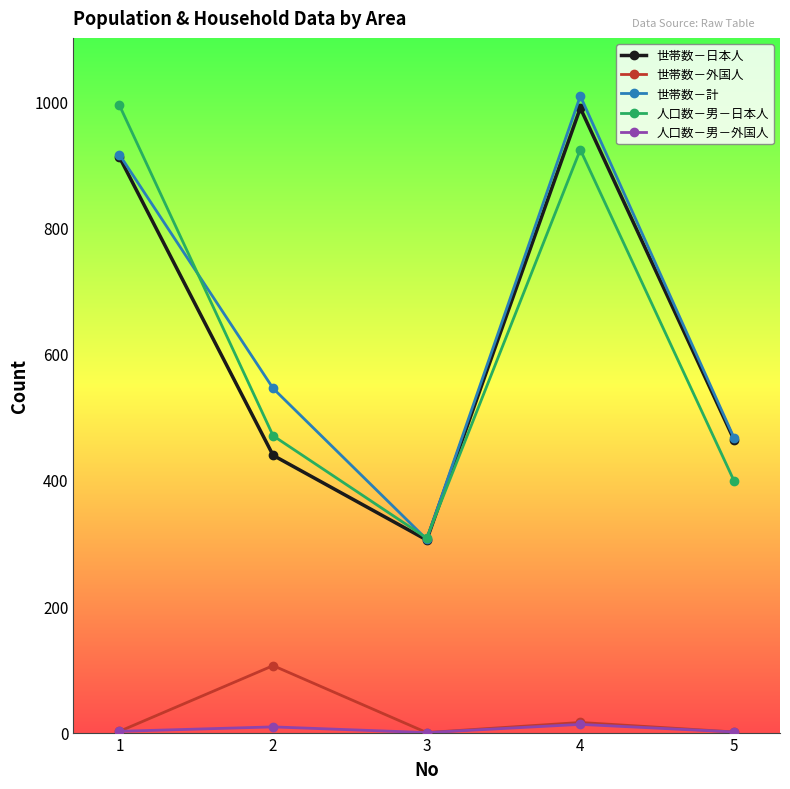

What is the average value of the 人口数－男－日本人 series?

619